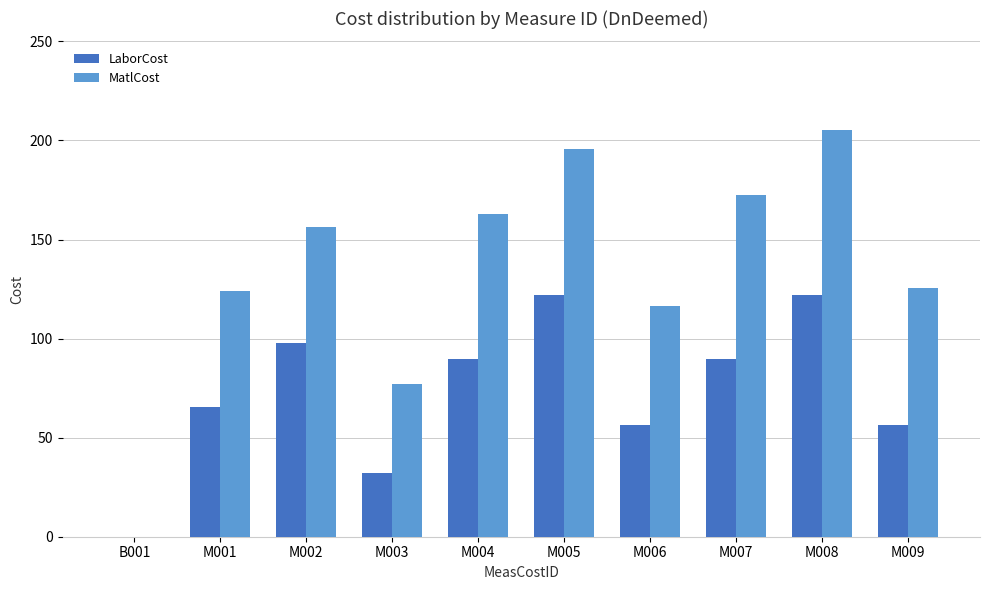

What is the average value of the LaborCost series?

73.2